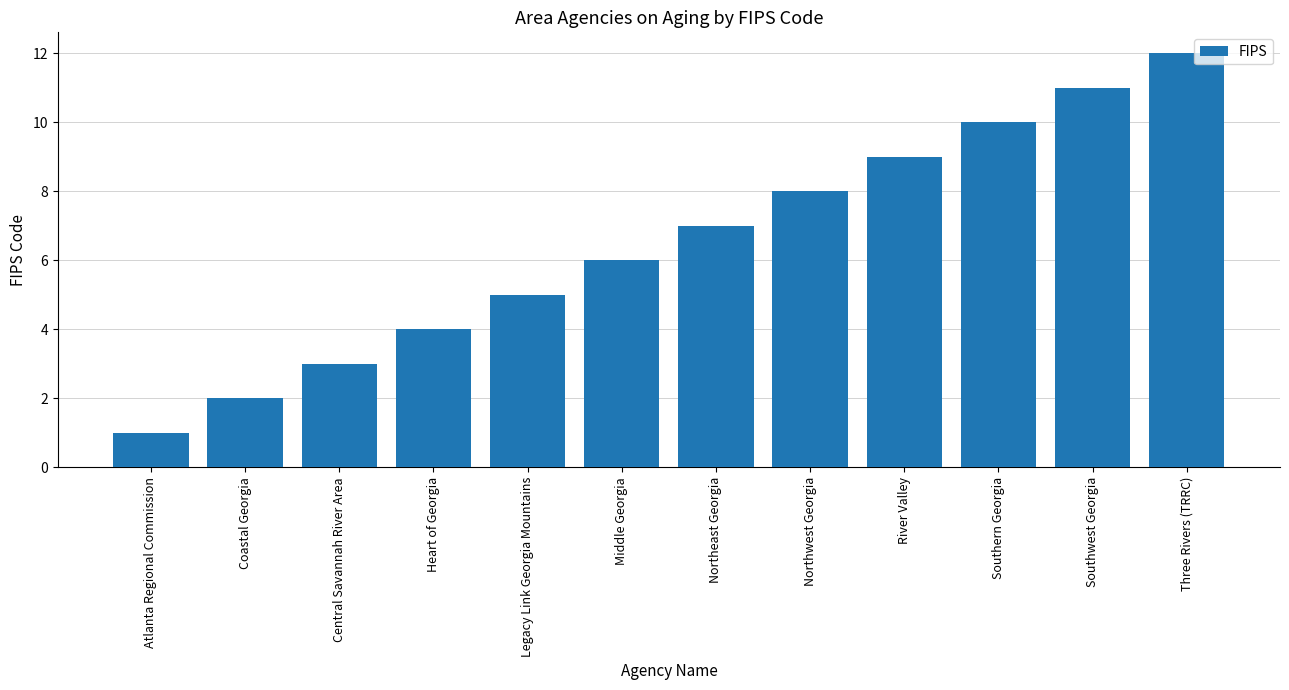

Which category has the highest value across all series?

Three Rivers (TRRC)